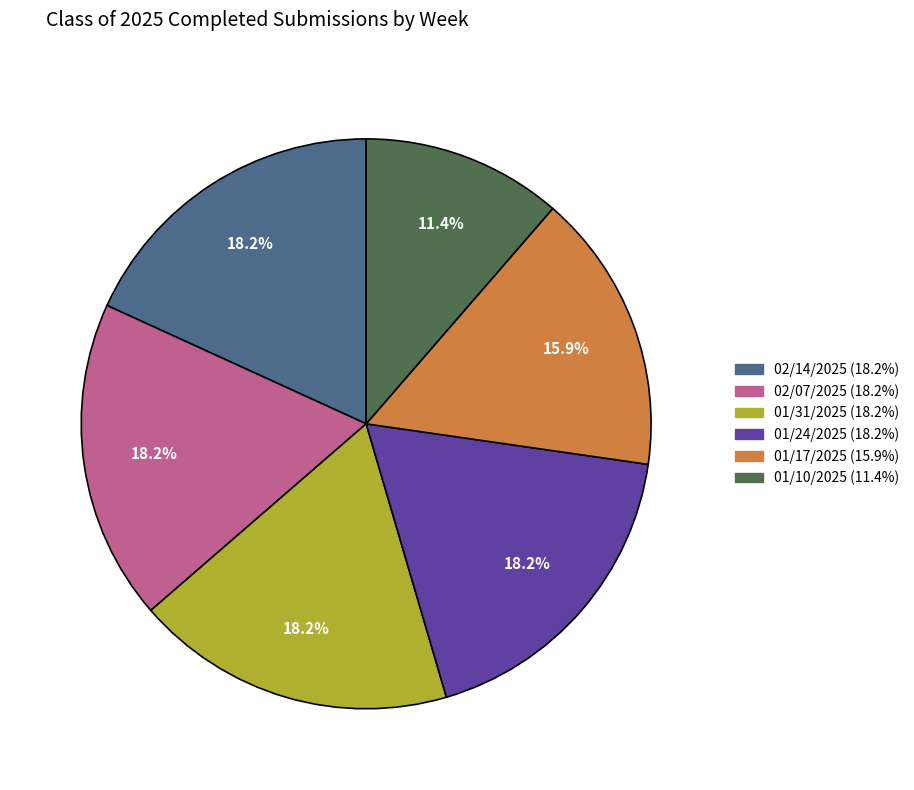

How many slices are in this pie chart?

6